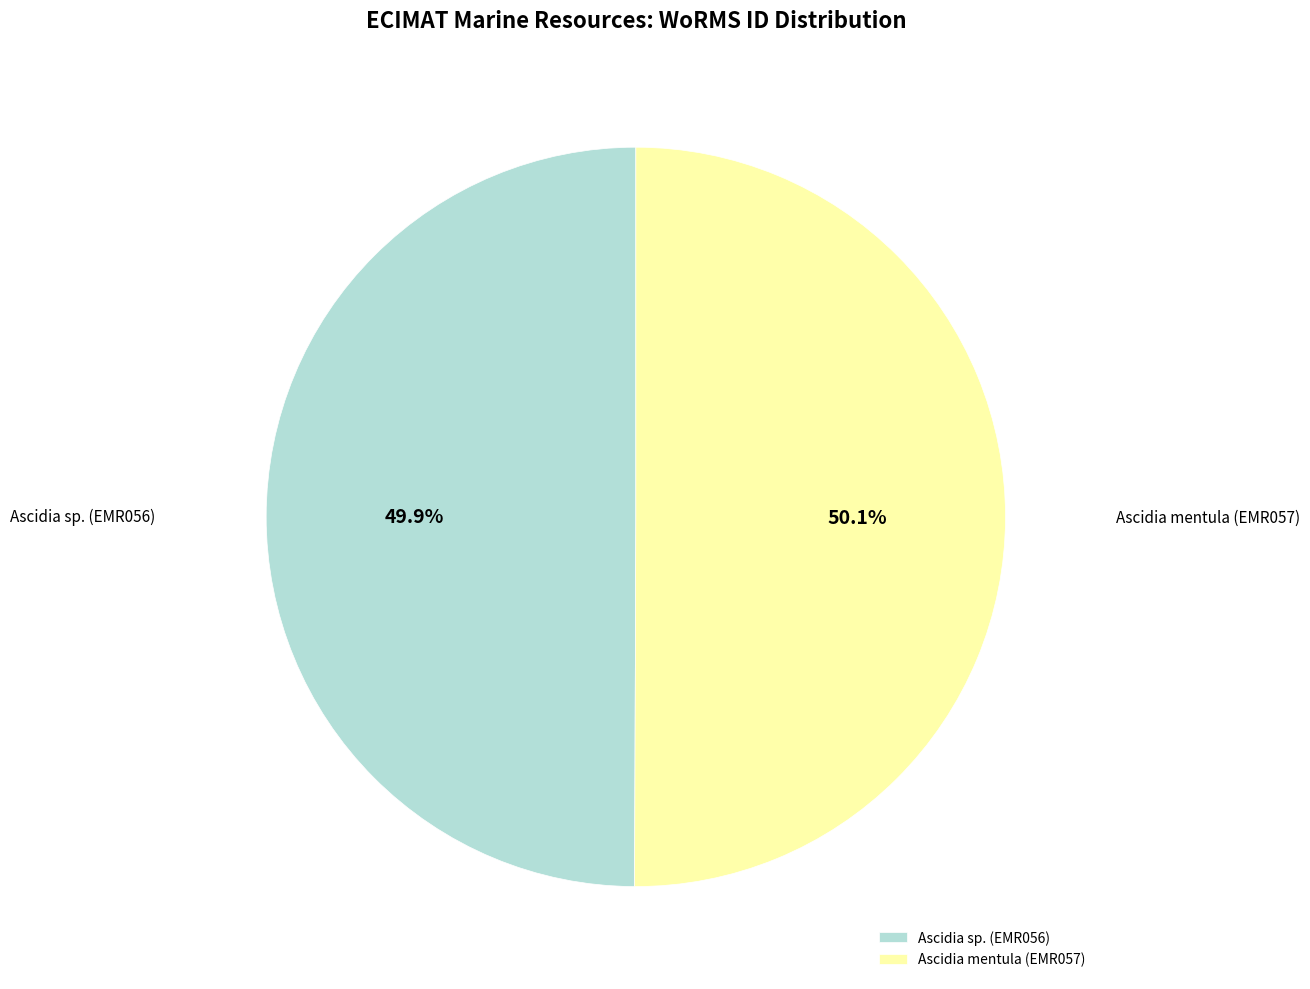

How many slices are in this pie chart?

2